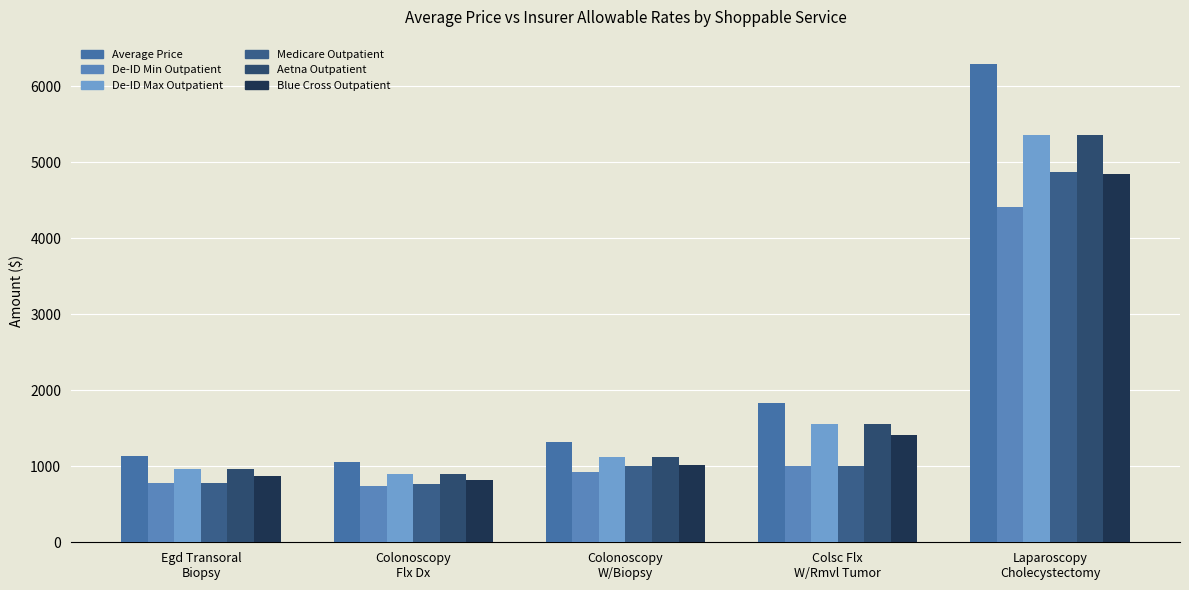

What are all the series names shown in the legend?

Average Price, De-ID Min Outpatient, De-ID Max Outpatient, Medicare Outpatient, Aetna Outpatient, Blue Cross Outpatient